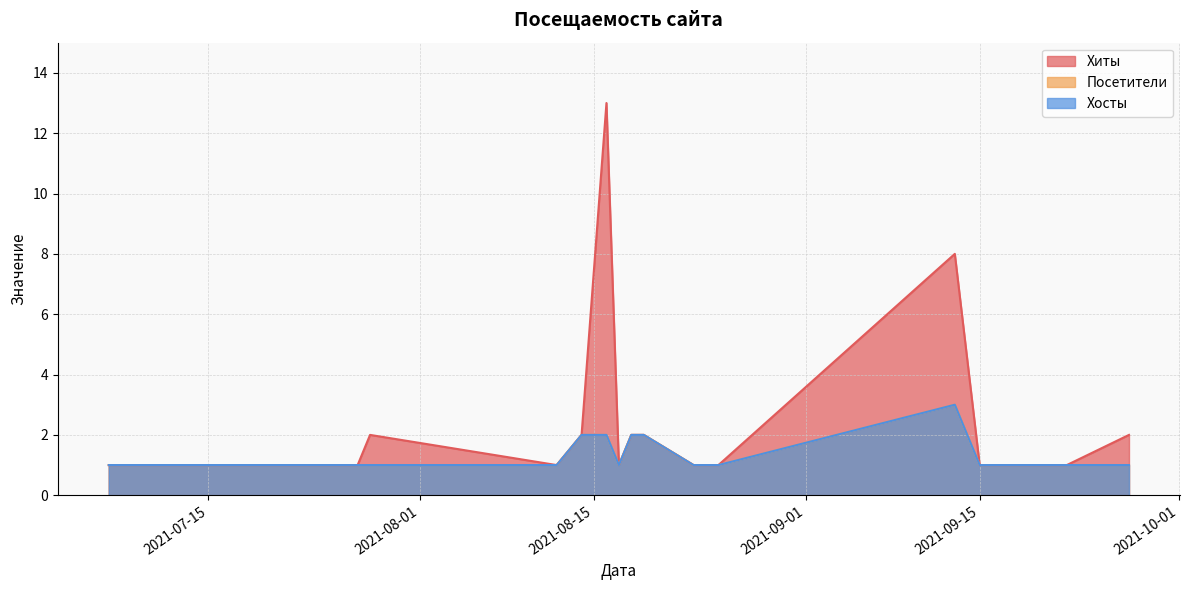

At which category does Хиты reach its first local peak?

2021-07-28